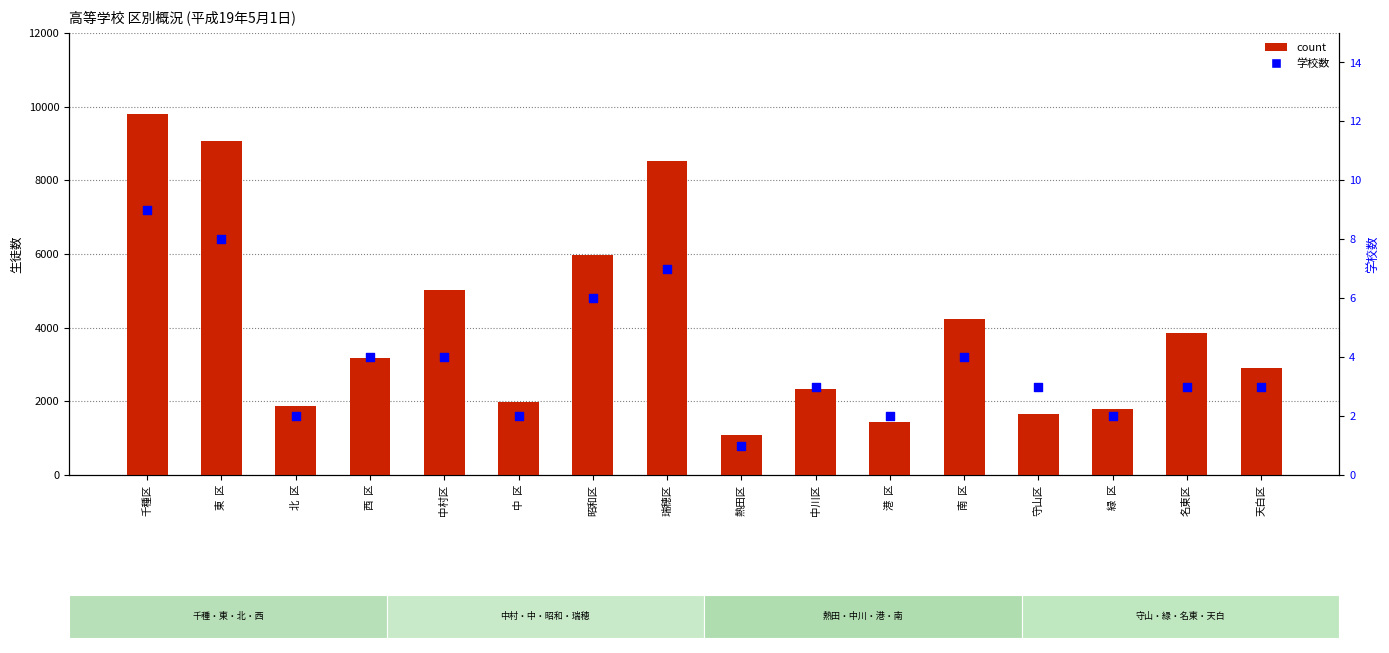

What are all the series names shown in the legend?

count, 学校数